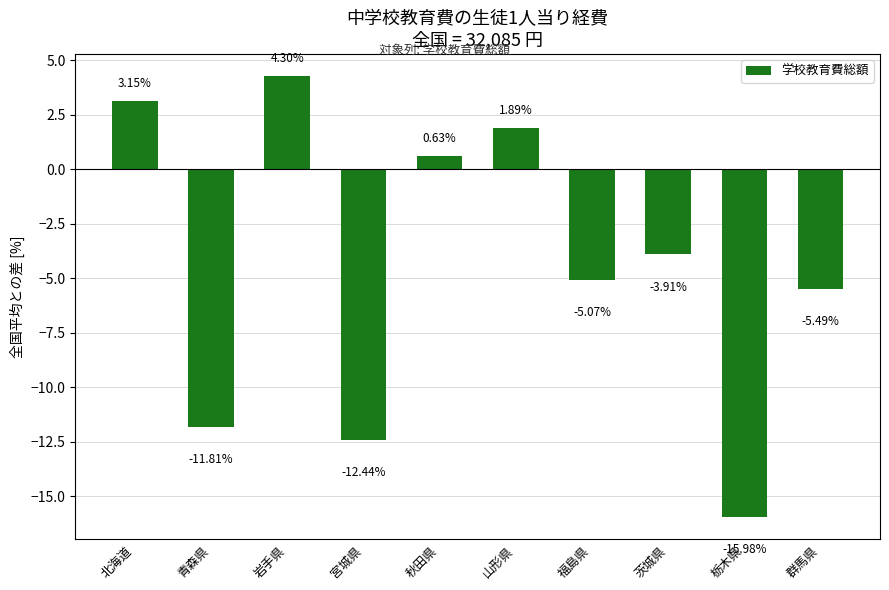

Rank the categories by value from highest to lowest.

岩手県, 北海道, 山形県, 秋田県, 茨城県, 福島県, 群馬県, 青森県, 宮城県, 栃木県